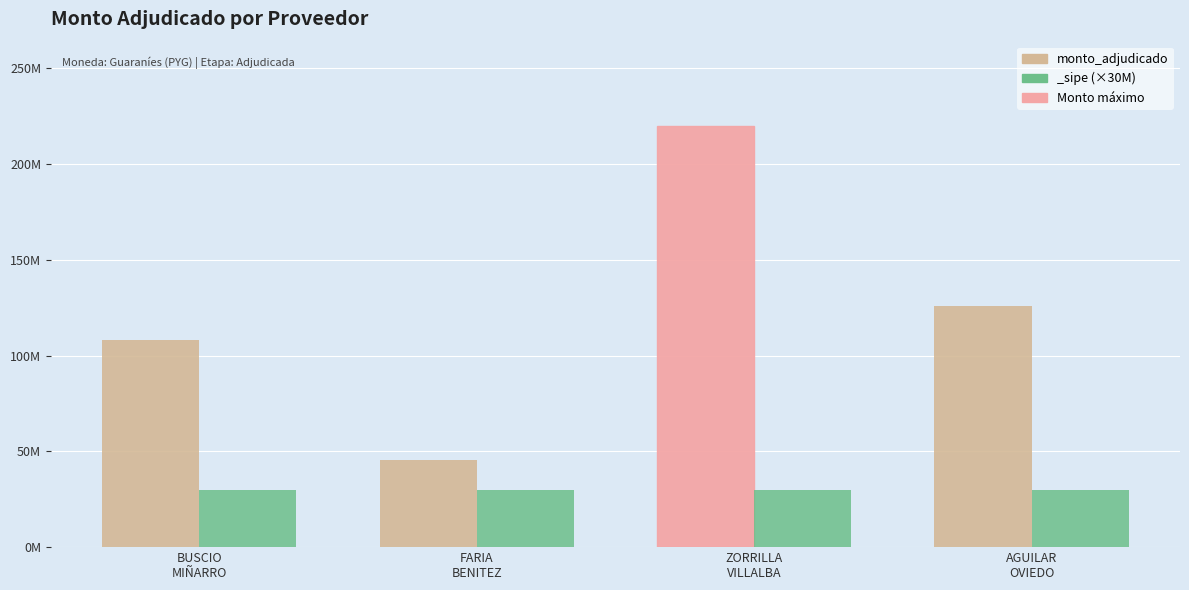

Reading right to left, extract all data points from this chart.

AGUILAR
OVIEDO=126000000	ZORRILLA
VILLALBA=220008000	FARIA
BENITEZ=45600000	BUSCIO
MIÑARRO=108000000